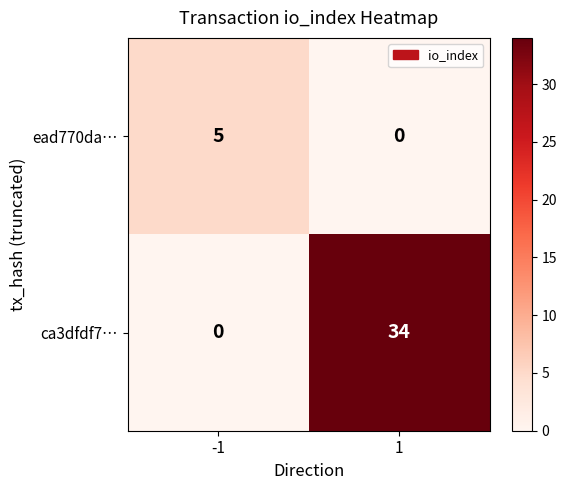

Is it true that ca3dfdf7… equals 56 at 1?

False